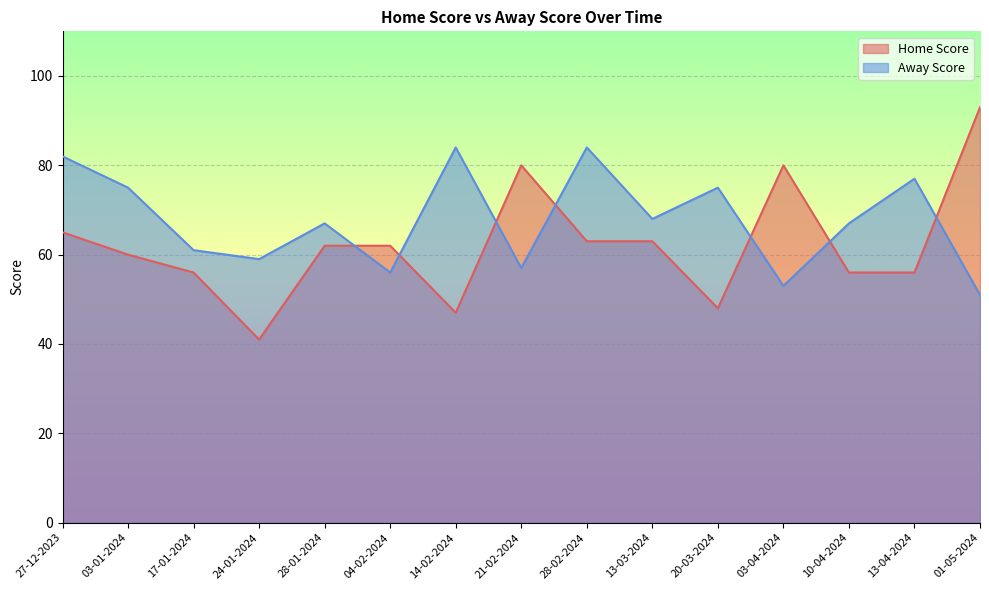

At how many categories does at least one series exceed 91?

1